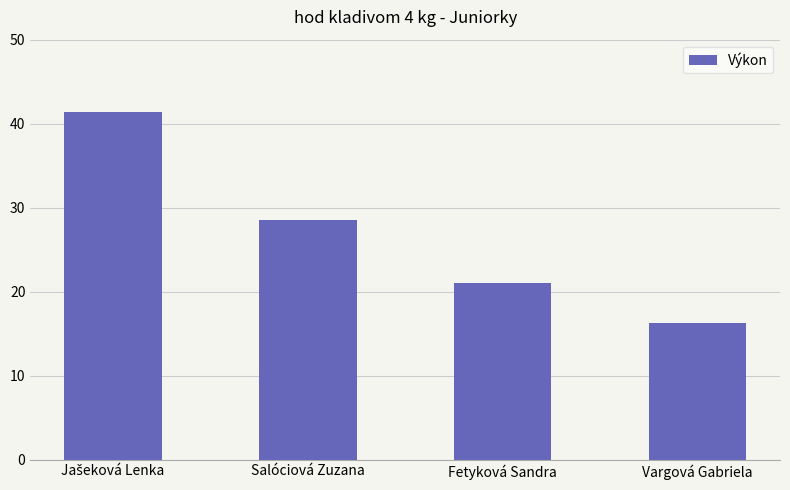

Which label corresponds to the smallest value in the chart?

Vargová Gabriela